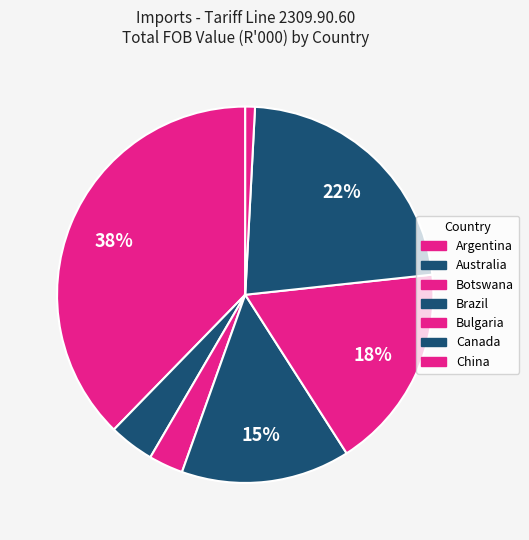

Which slice is the largest?

Argentina